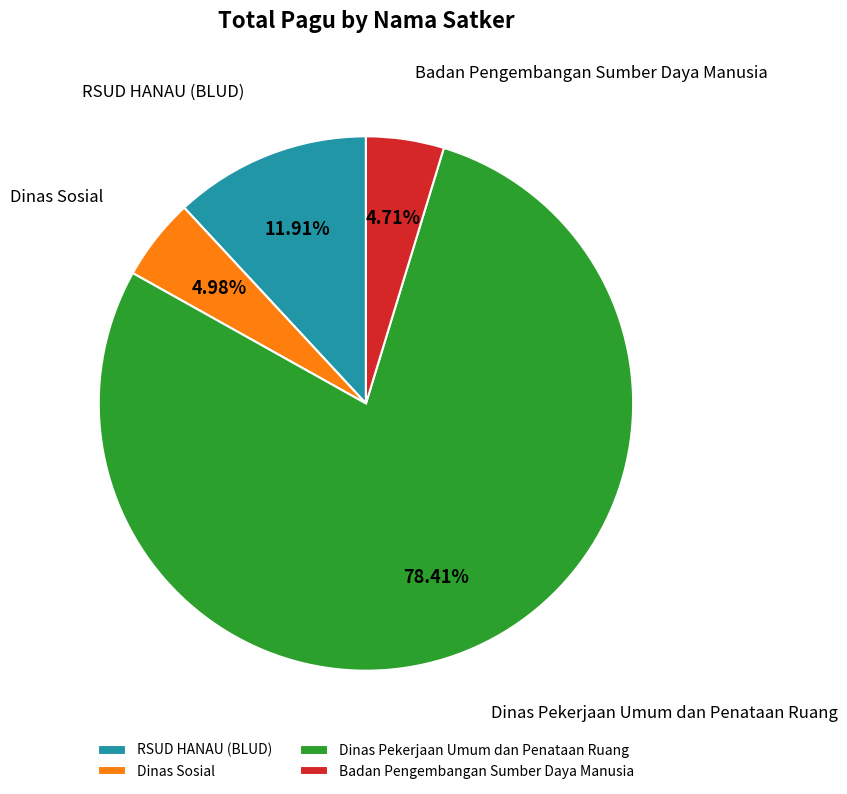

What is the largest slice in the pie chart?

Dinas Pekerjaan Umum dan Penataan Ruang